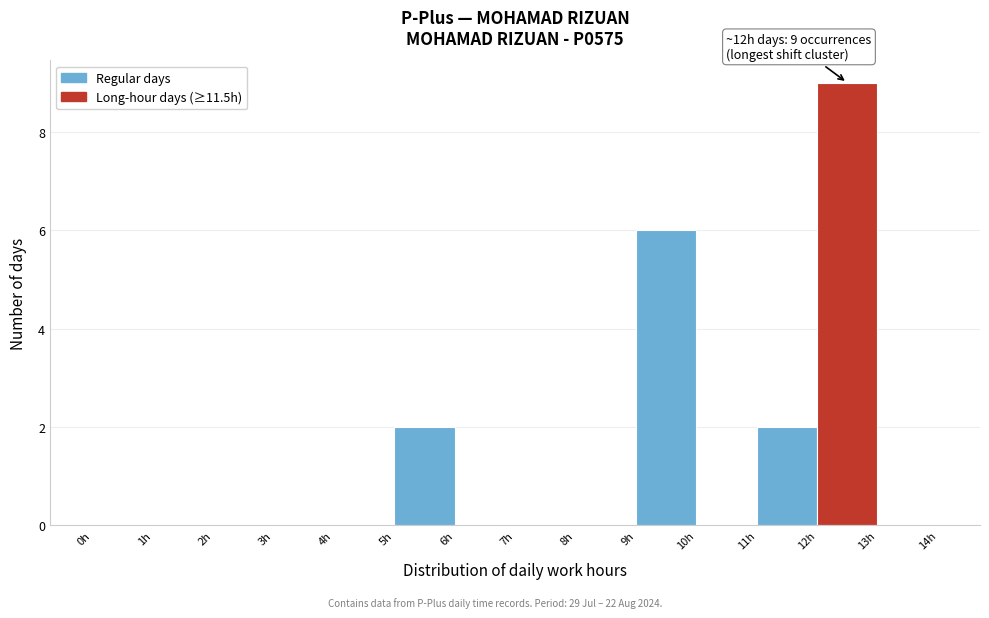

Which range on the x-axis has the tallest bar?

12 to 13